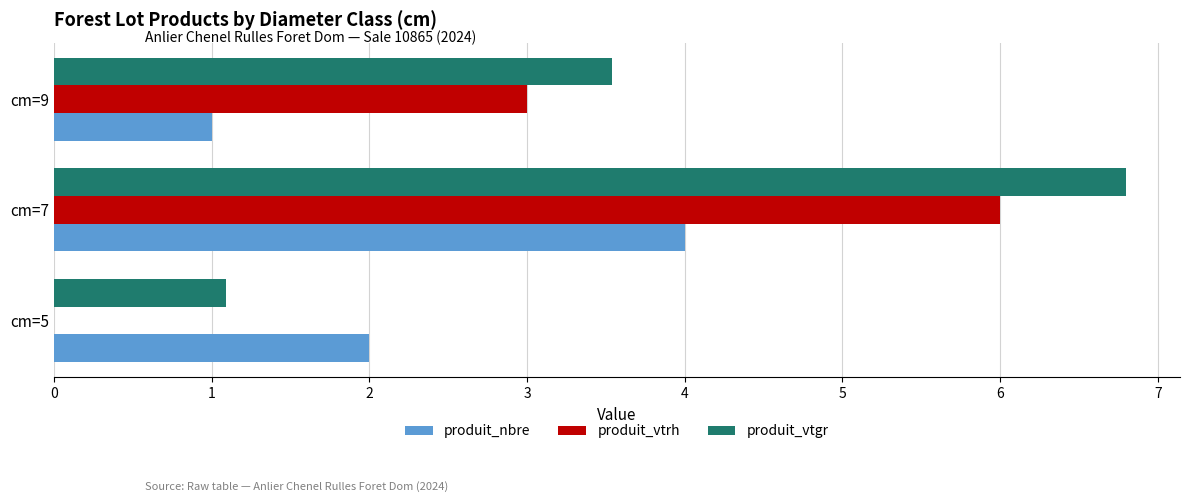

What is the maximum value for produit_vtrh?

6.0